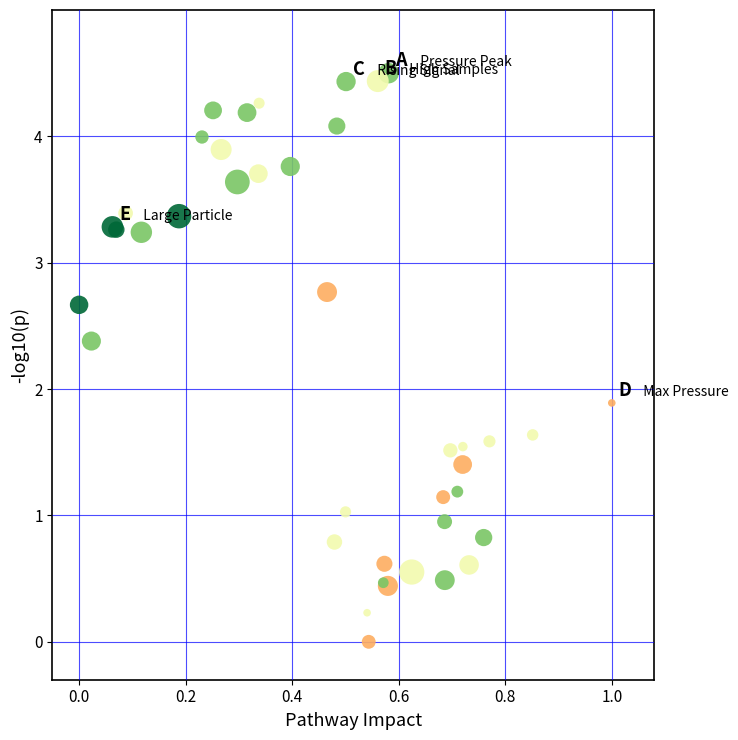

What Y value in the scatter plot is closest to 2?

1.9